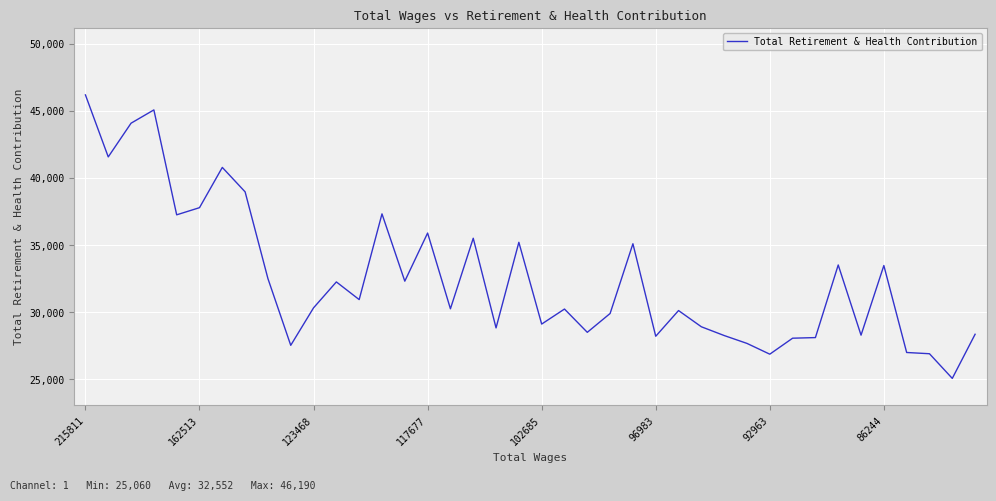

What is the difference between the maximum and minimum values?

21130